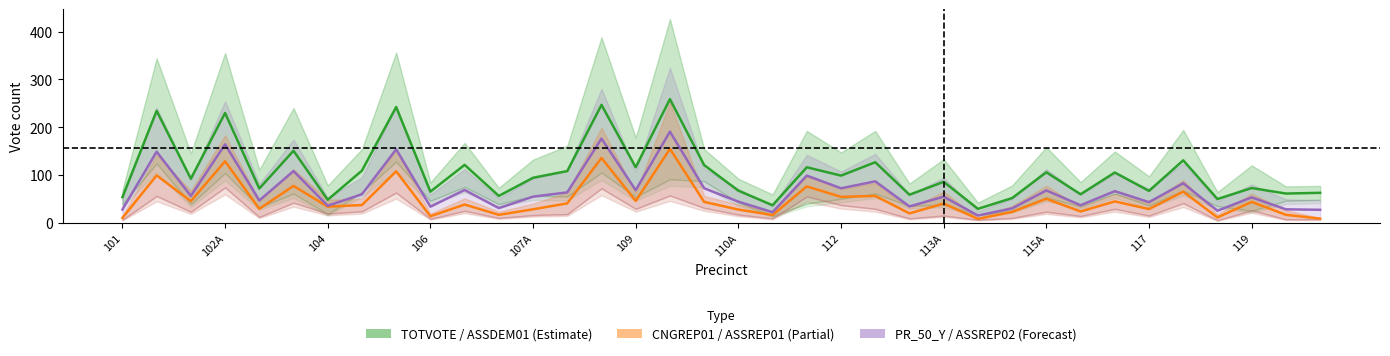

In ASSDEM01, how many points are lower than both neighbors (excluding endpoints)?

14